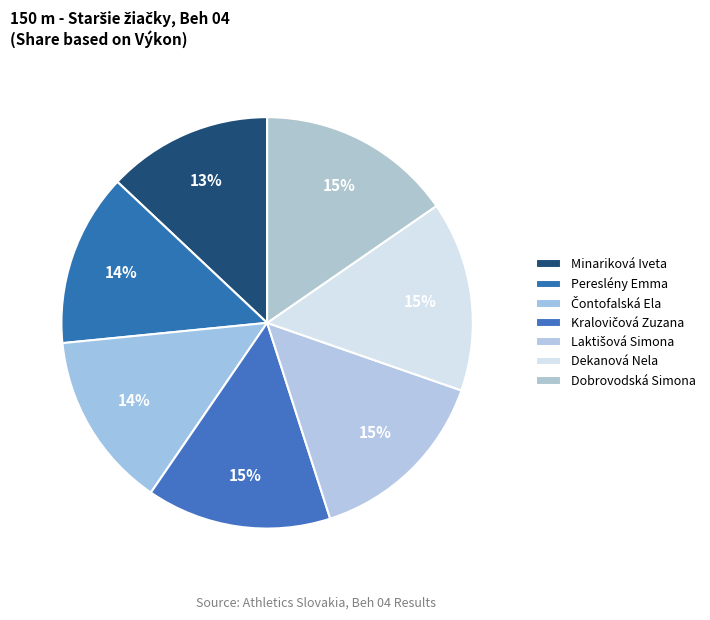

How many segments does this pie chart have?

7